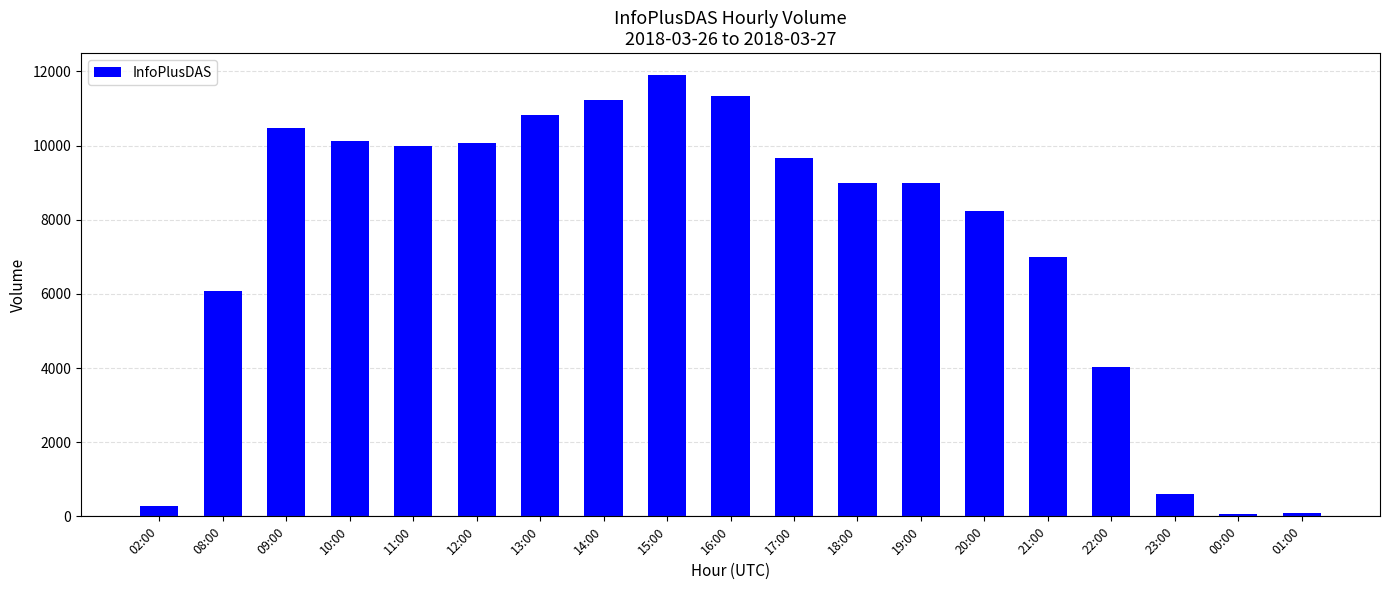

Between 13:00 and 02:00, which is larger?

13:00